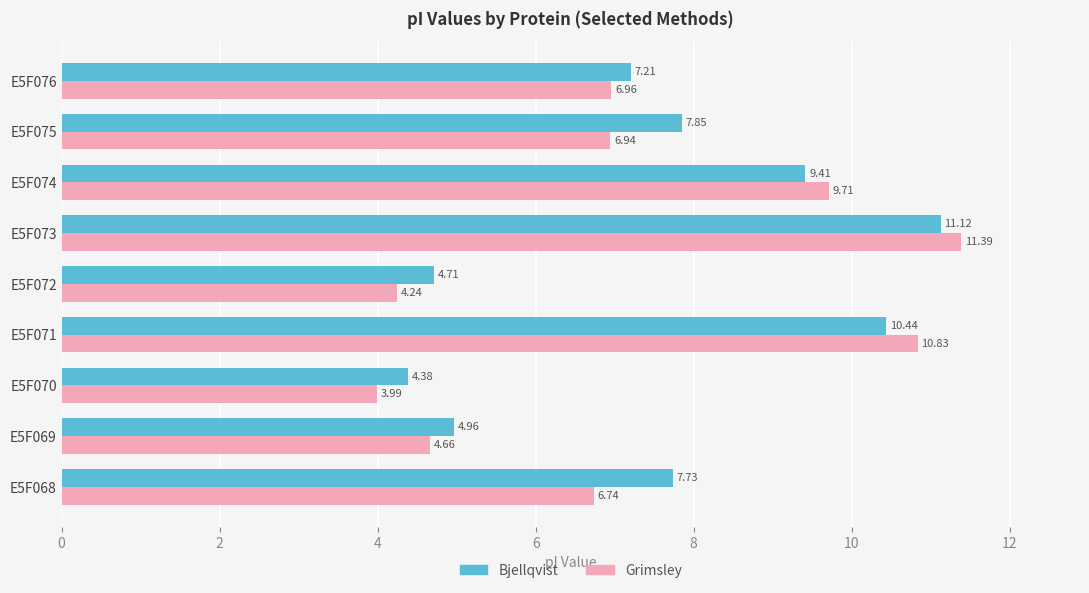

What is the average value of the Bjellqvist series?

7.5